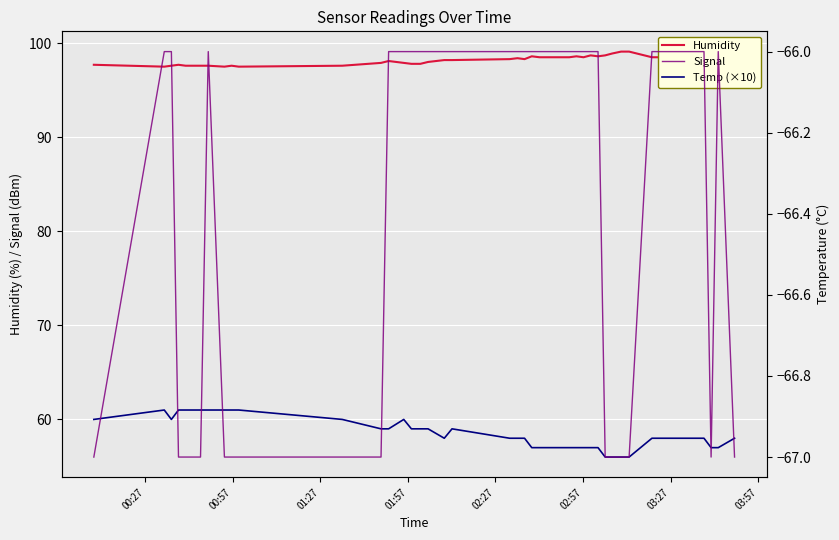

Count the number of categories in the chart.

40